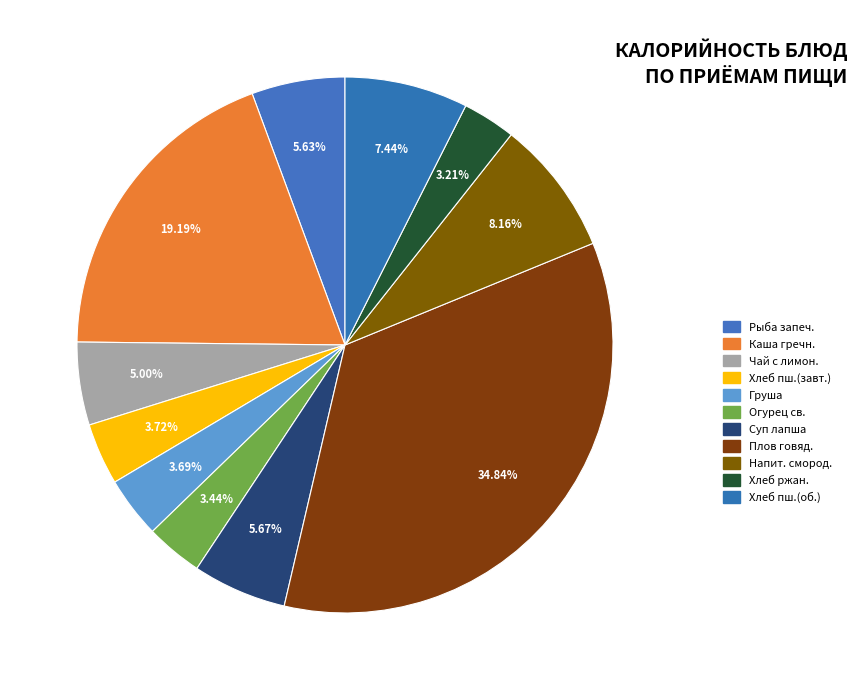

How many segments does this pie chart have?

11